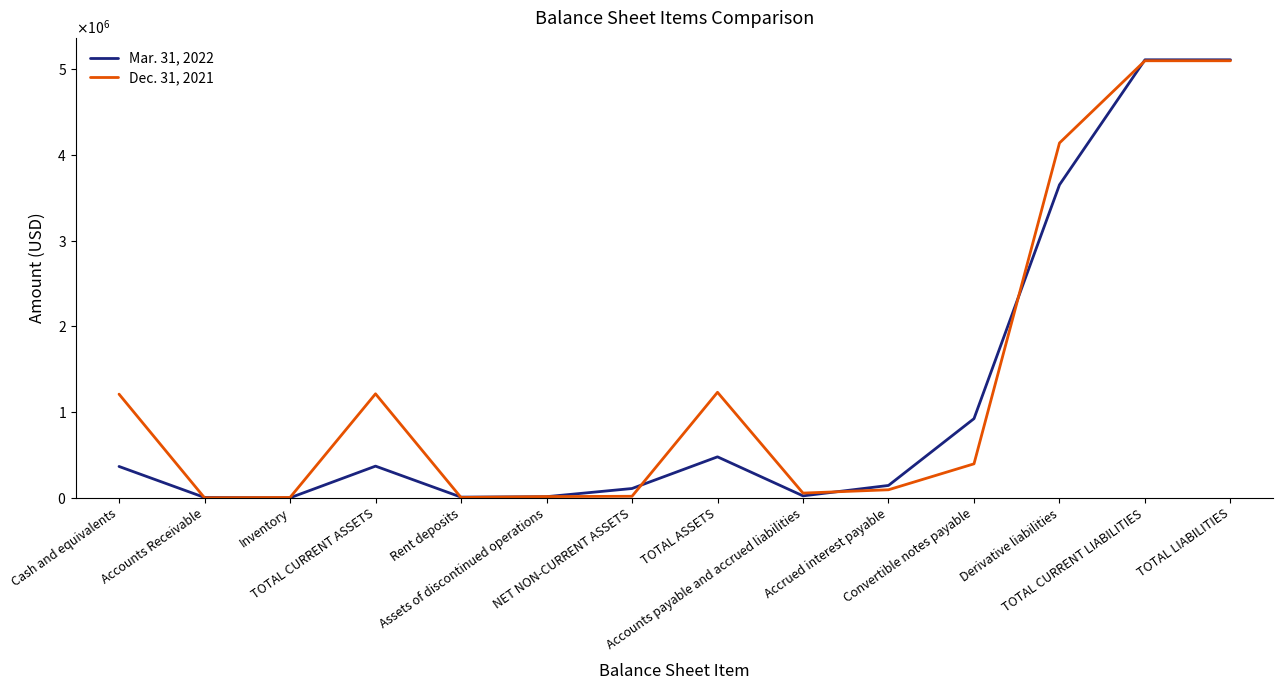

Rank the categories by Dec. 31, 2021 value from highest to lowest.

TOTAL CURRENT LIABILITIES, TOTAL LIABILITIES, Derivative liabilities, TOTAL ASSETS, TOTAL CURRENT ASSETS, Cash and equivalents, Convertible notes payable, Accrued interest payable, Accounts payable and accrued liabilities, NET NON-CURRENT ASSETS, Assets of discontinued operations, Inventory, Rent deposits, Accounts Receivable